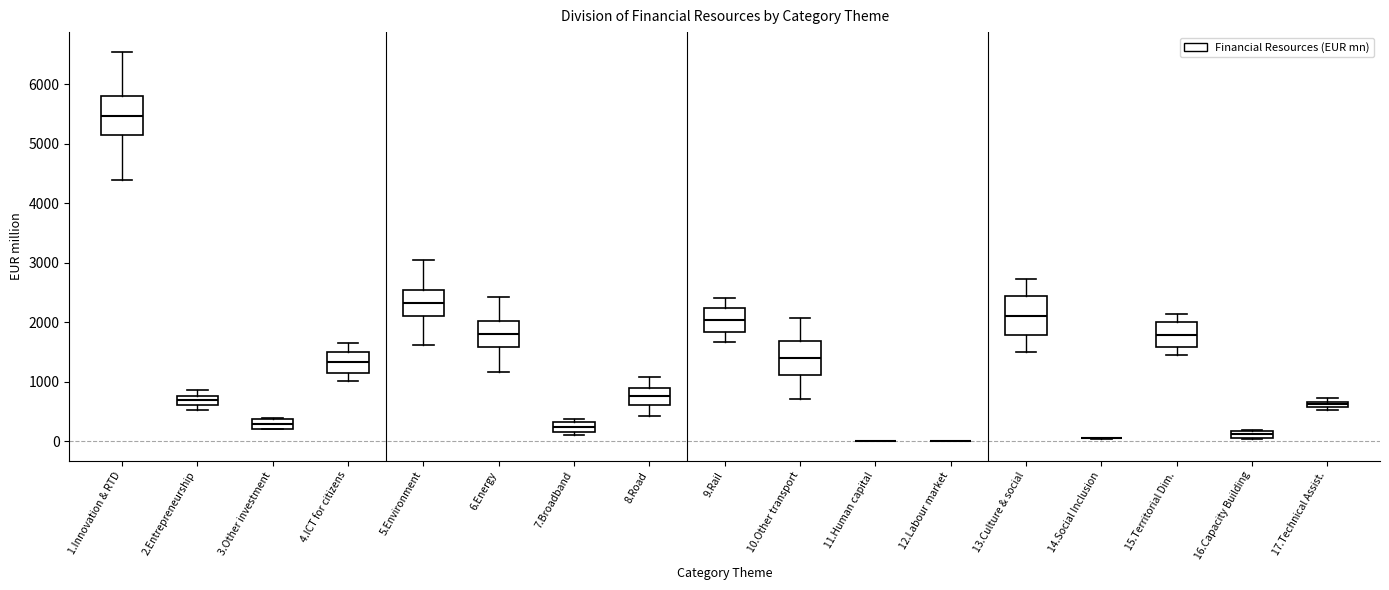

Where is the lower edge of the box for 2.Entrepreneurship on the y-axis? The values are not printed on the chart, so give them approximately, as read against the axis.

600